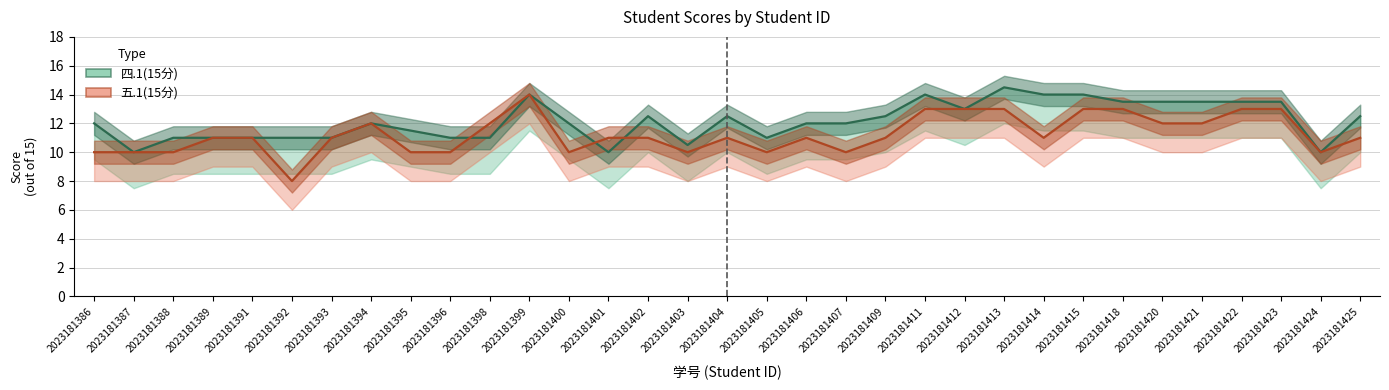

Which series has the largest range (max minus min)?

五.1(15分)